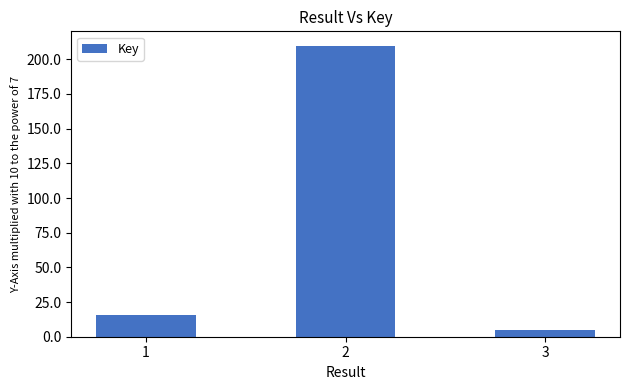

What is the smallest value displayed?

45484329